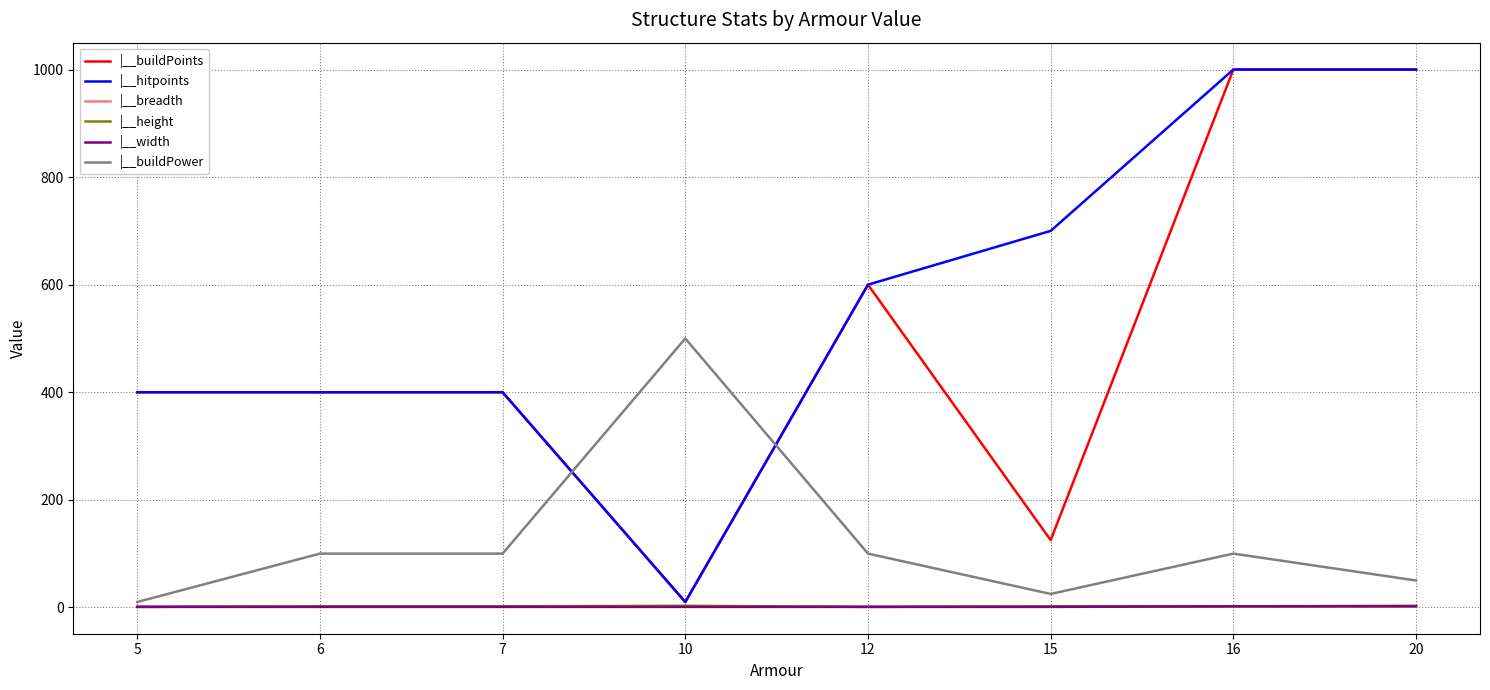

How many lines are shown in the chart?

6